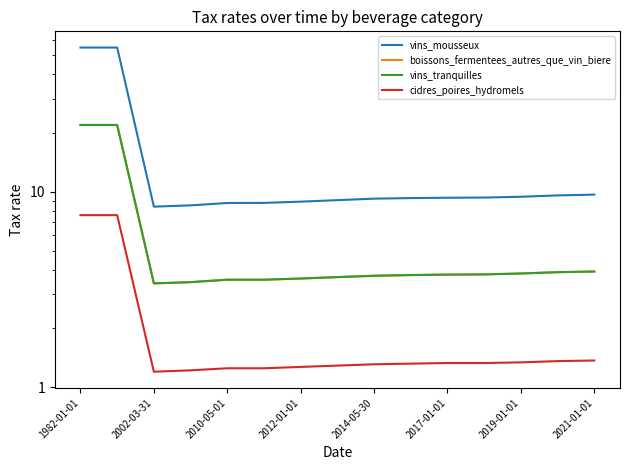

What is the highest value of the cidres_poires_hydromels series?

7.6